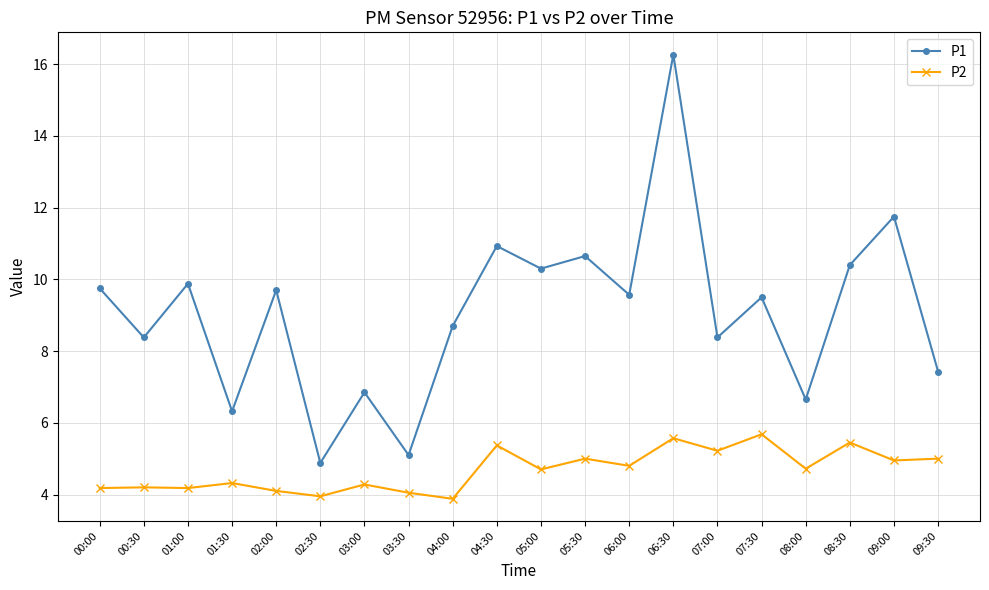

True or false: P2 and P1 intersect in this chart.

False